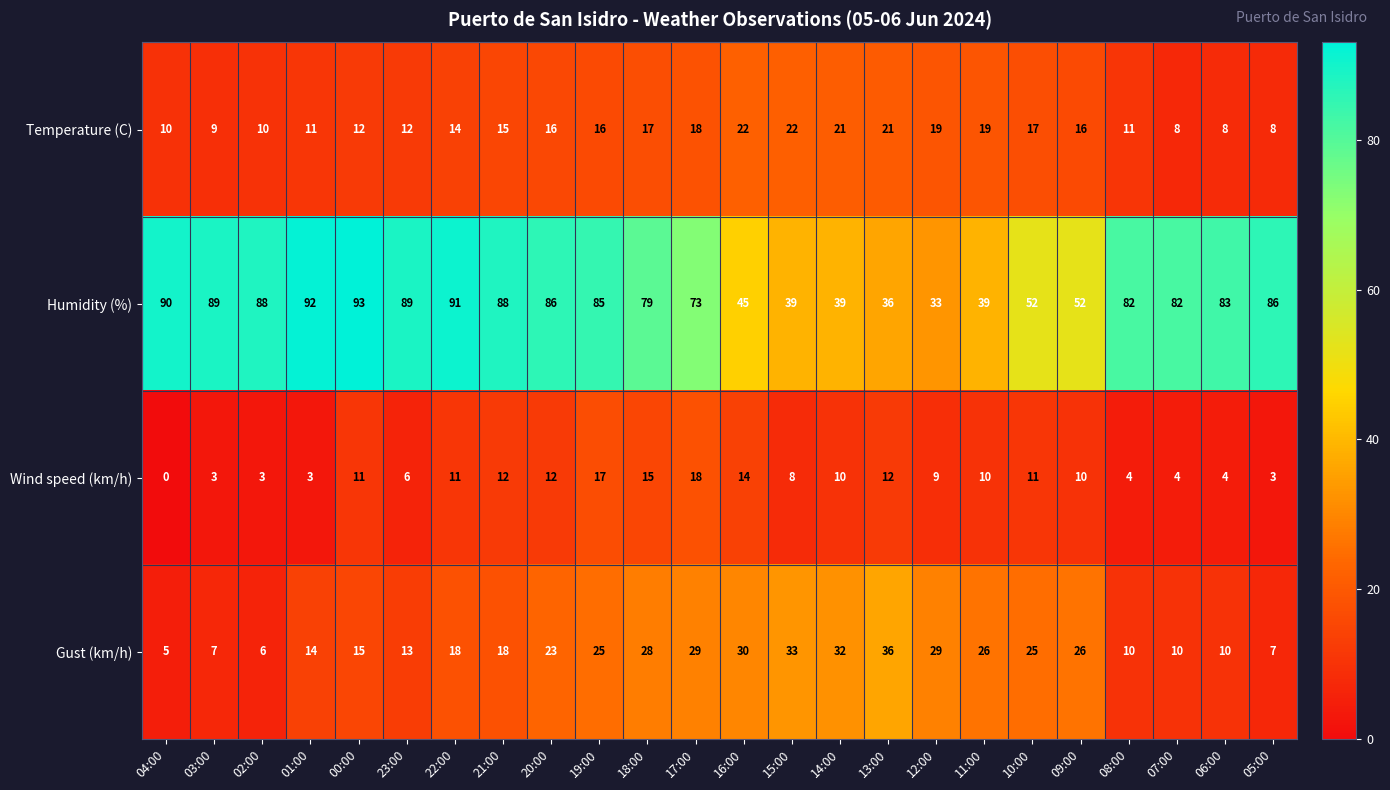

What is the difference between the highest and lowest values at 14:00?

29